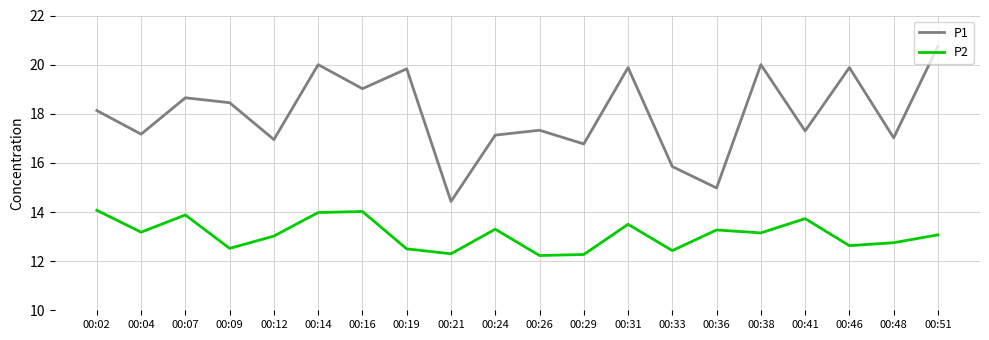

List the series in order of their peak value, lowest first.

P2, P1